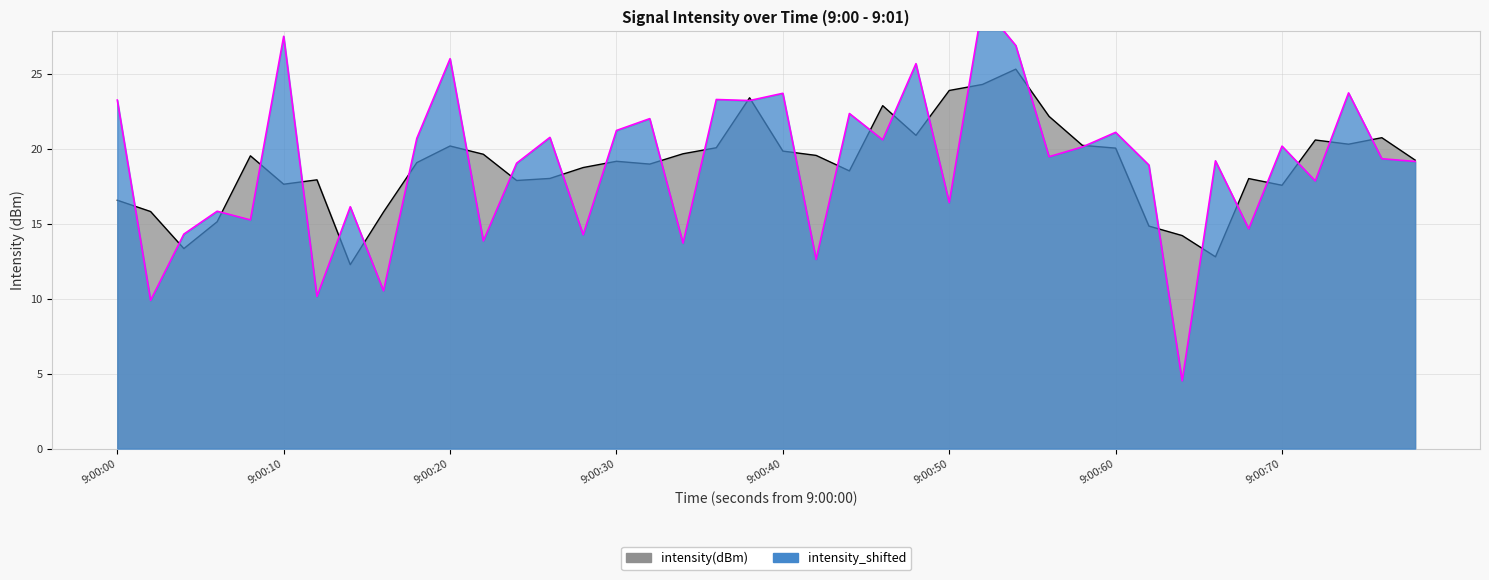

The intensity(dBm) series shows 19.2 at 9:00:30. True or false?

True